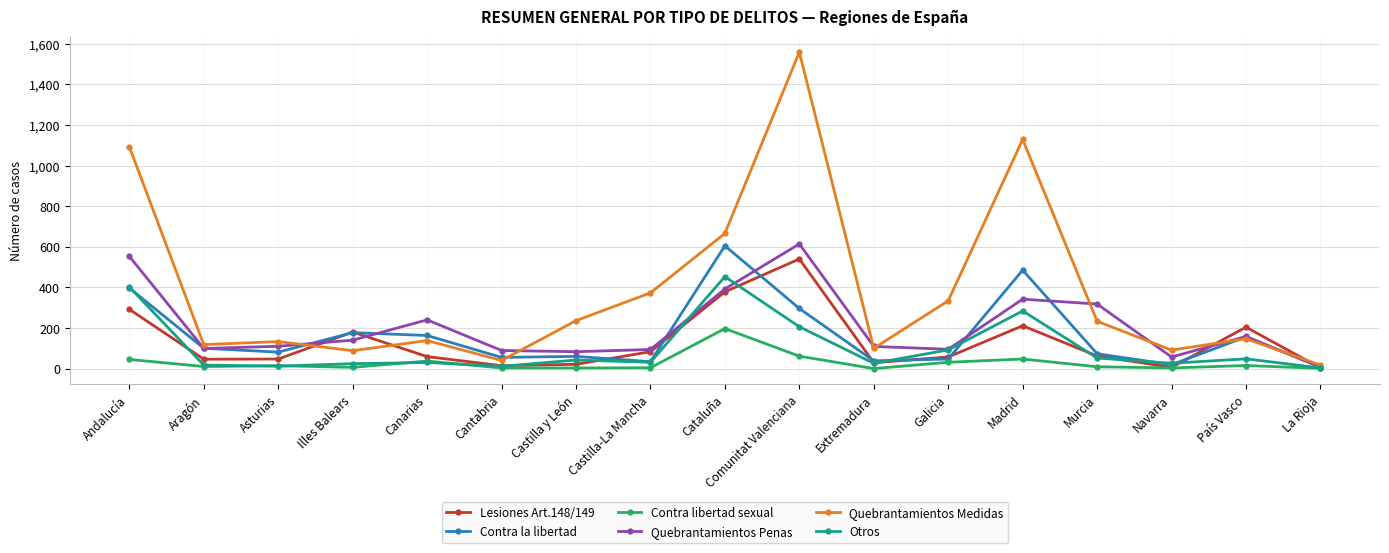

What is the label of the 16th point from the right?

Aragón